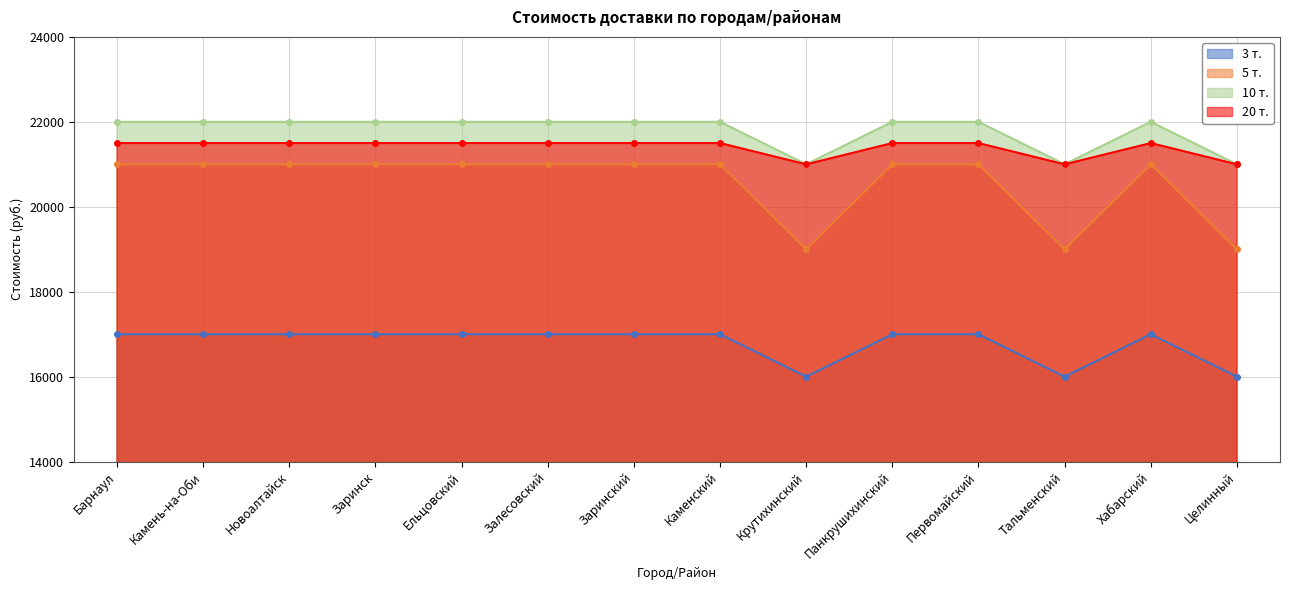

Rank the categories by 5 т. value from highest to lowest.

Барнаул, Камень-на-Оби, Новоалтайск, Заринск, Ельцовский, Залесовский, Заринский, Каменский, Панкрушихинский, Первомайский, Хабарский, Крутихинский, Тальменский, Целинный